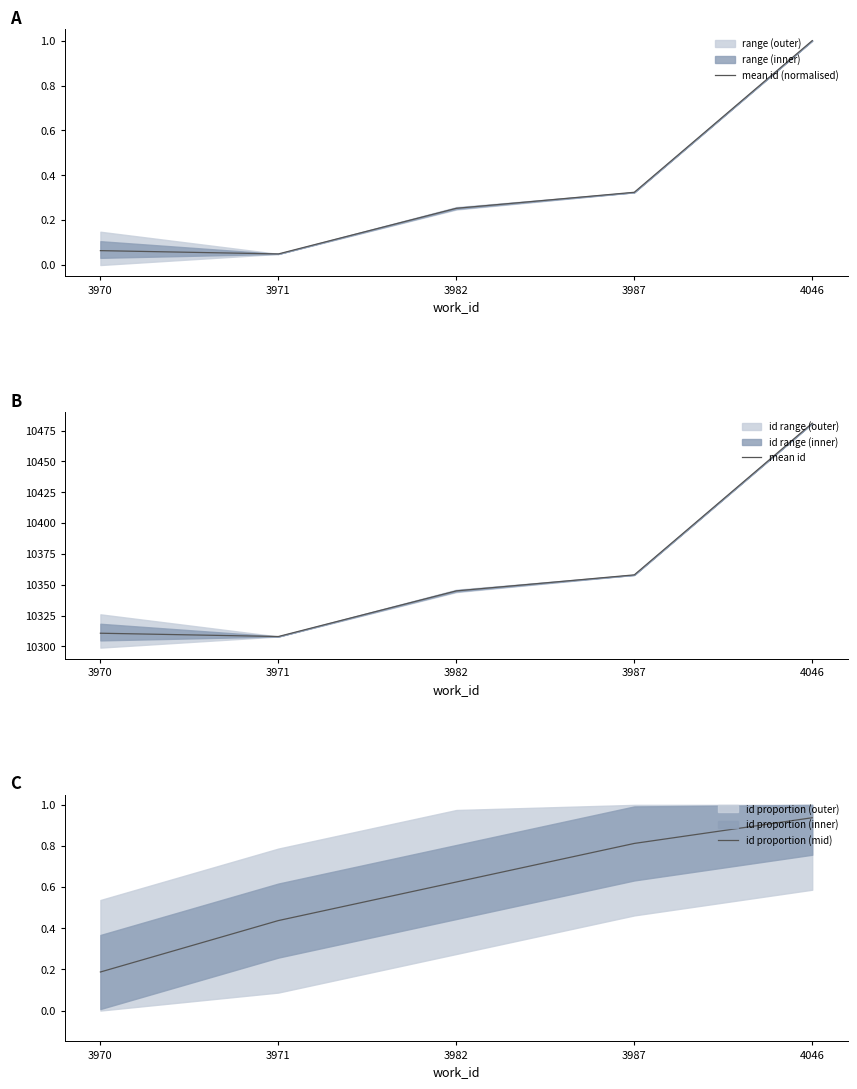

What is the total value across all series at 4046?

10482.9